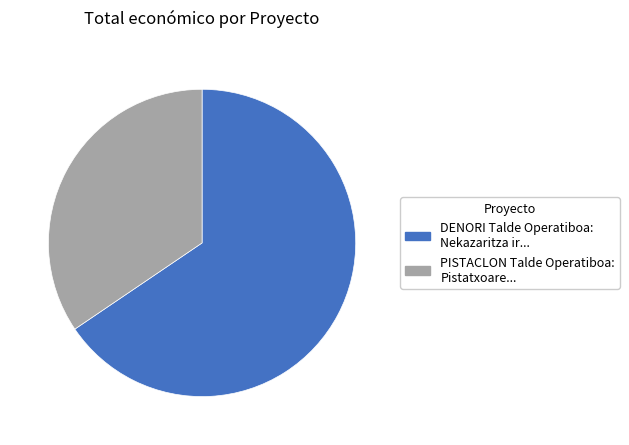

Which slice is the largest?

DENORI Talde Operatiboa